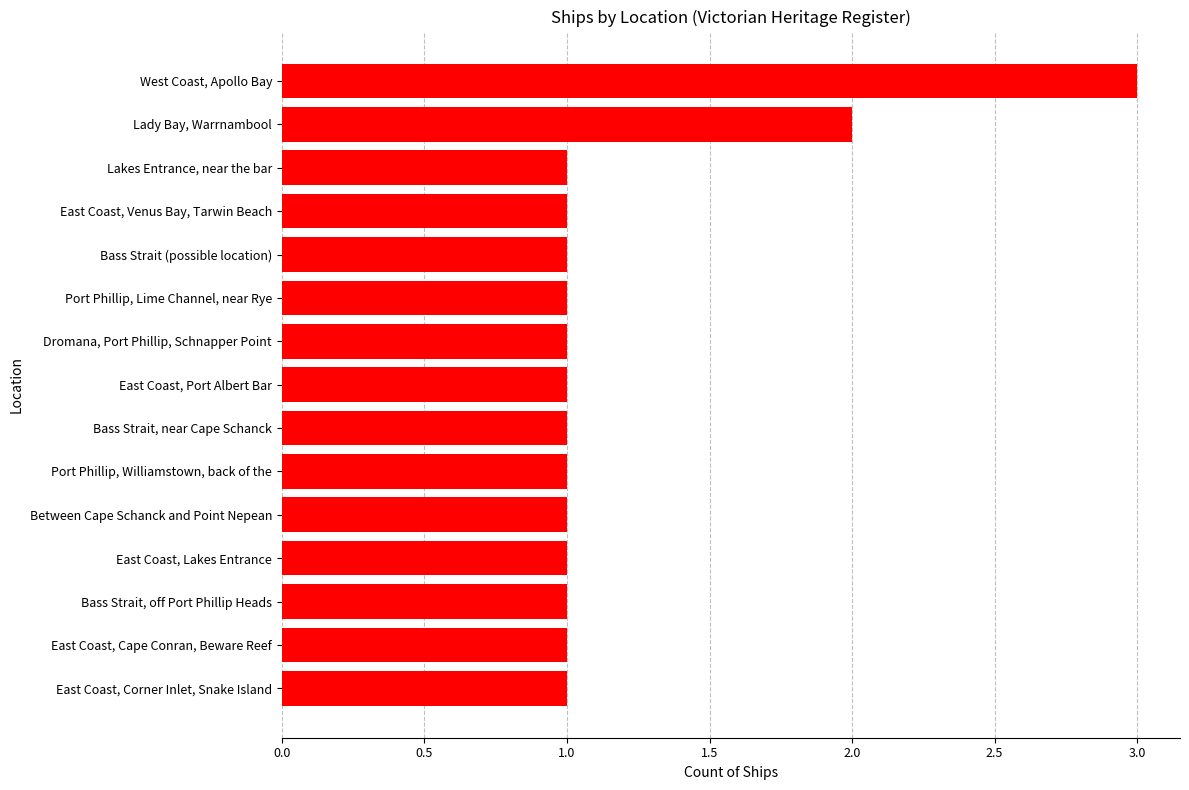

What is the maximum value shown in the chart?

3